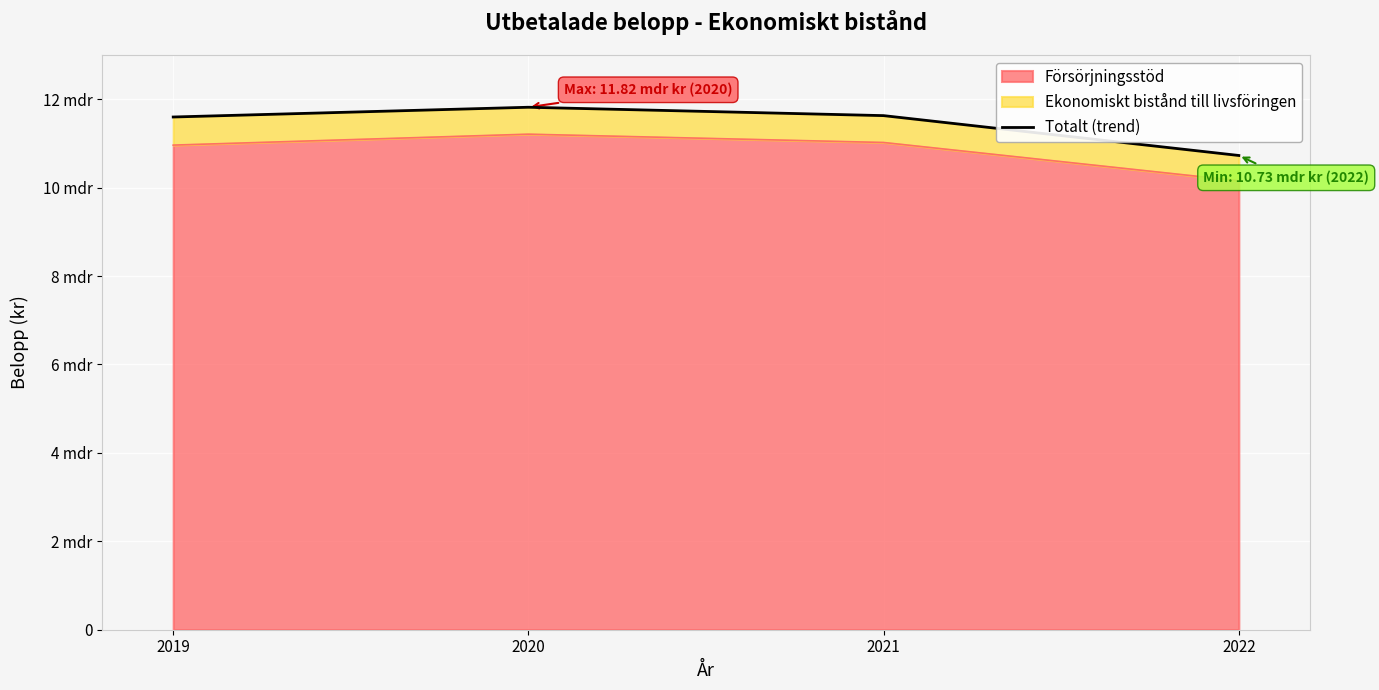

What is the greatest value displayed?

11817668619